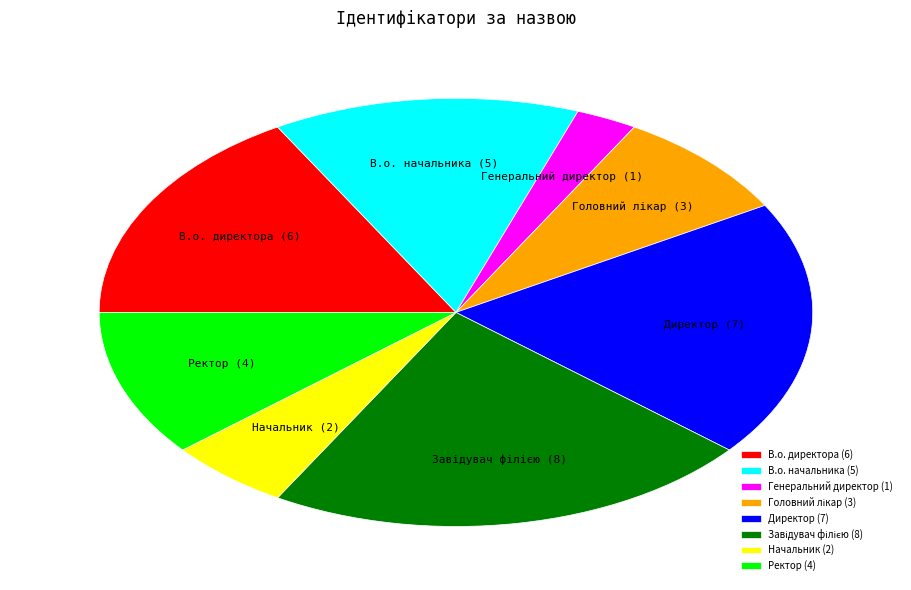

Is Ректор the majority of the pie?

No